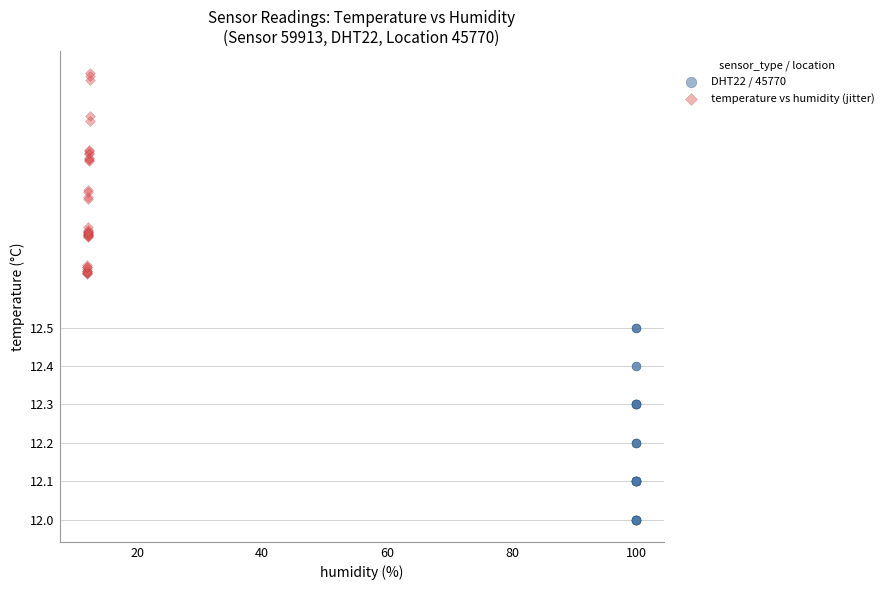

Which series reaches the maximum Y coordinate?

temperature vs humidity (jitter)